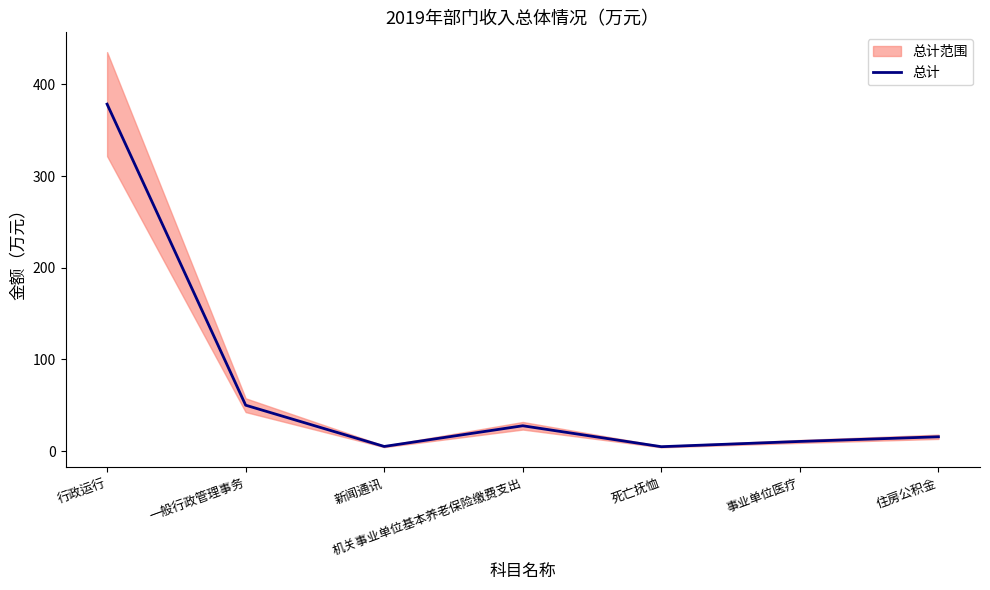

Approximately how many times larger is the value at 一般行政管理事务 compared to 事业单位医疗?

4.8